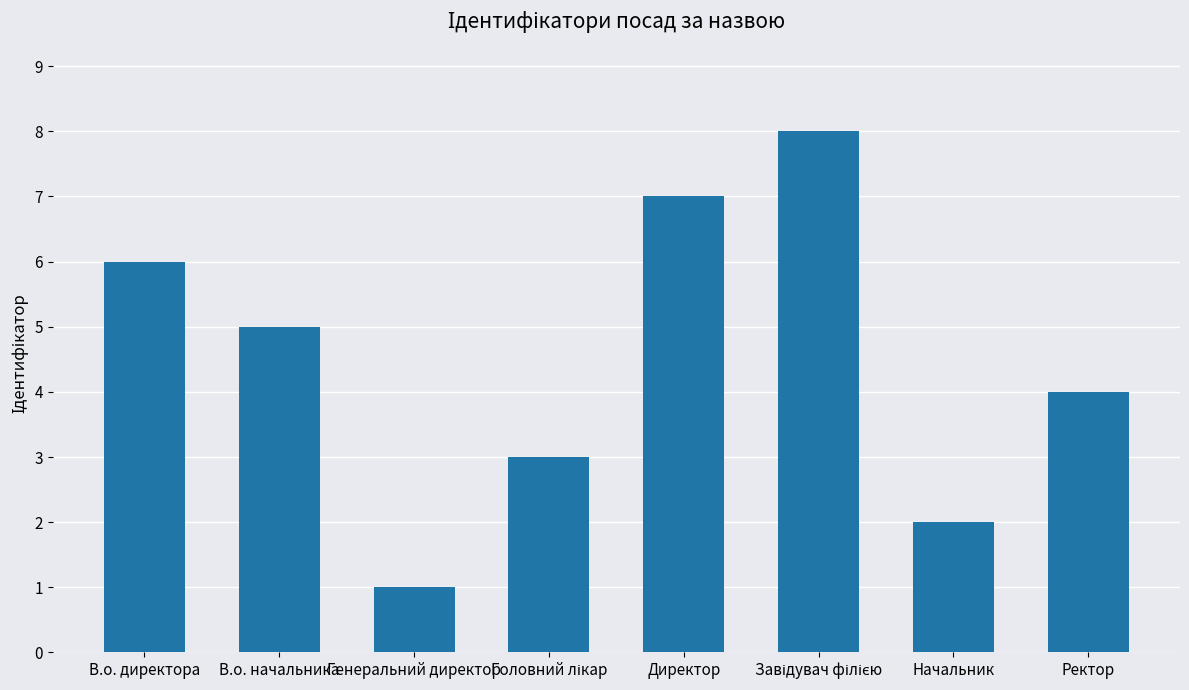

The chart shows a value of 1 at Начальник. True or false?

False